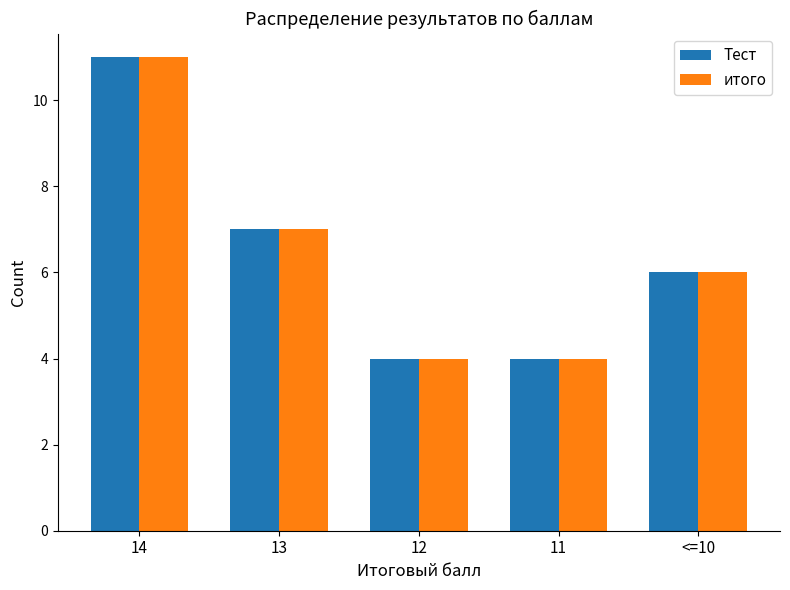

What is the difference between the second highest and second lowest values in the итого series?

3